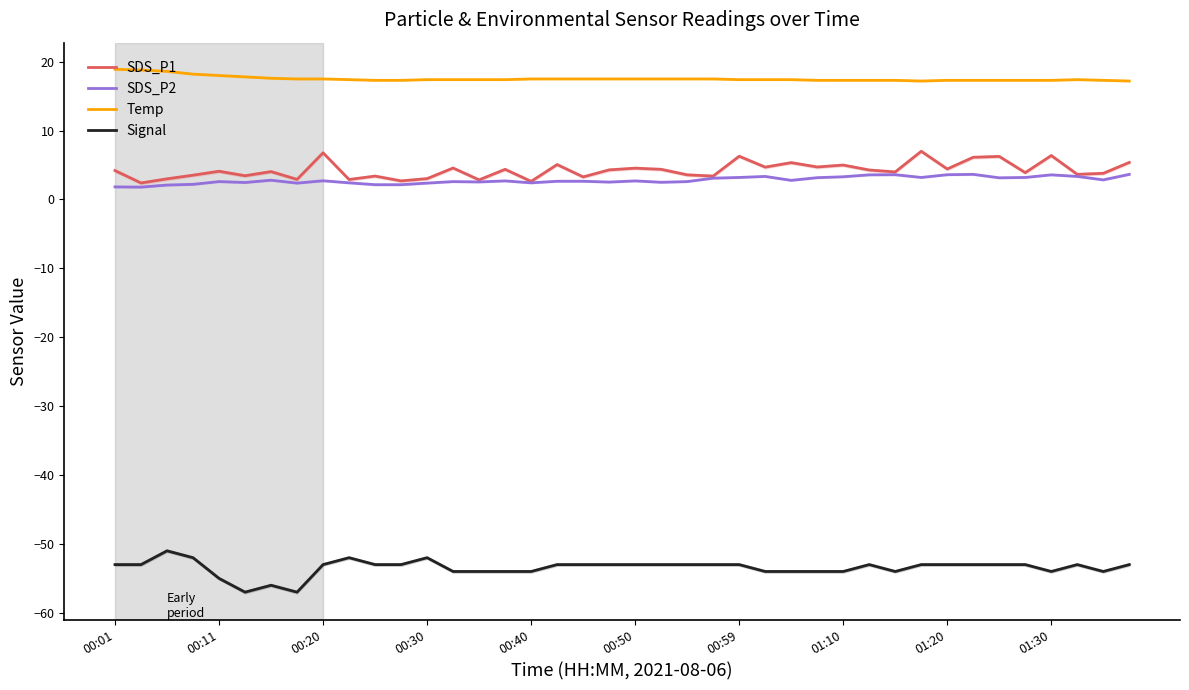

Which category has the highest value in the Temp series?

00:01